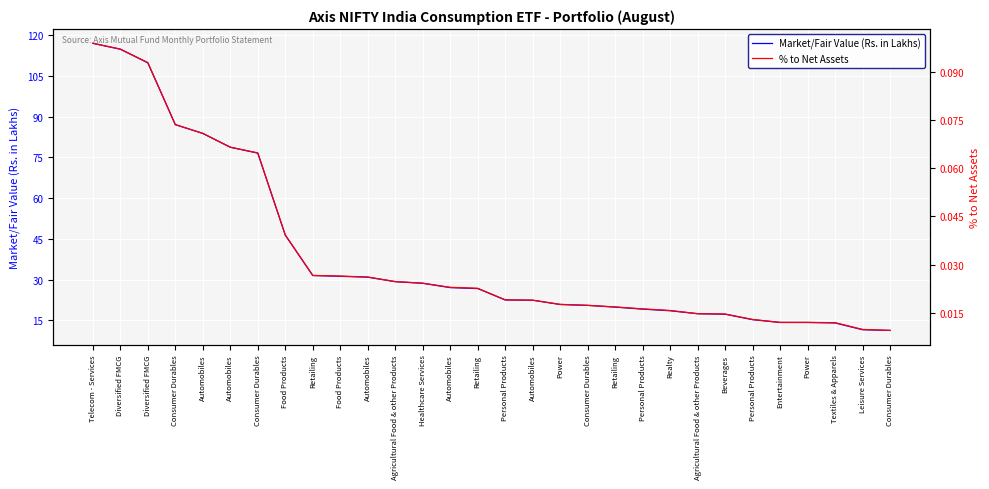

True or false: % to Net Assets and Market/Fair Value (Rs. in Lakhs) intersect in this chart.

False